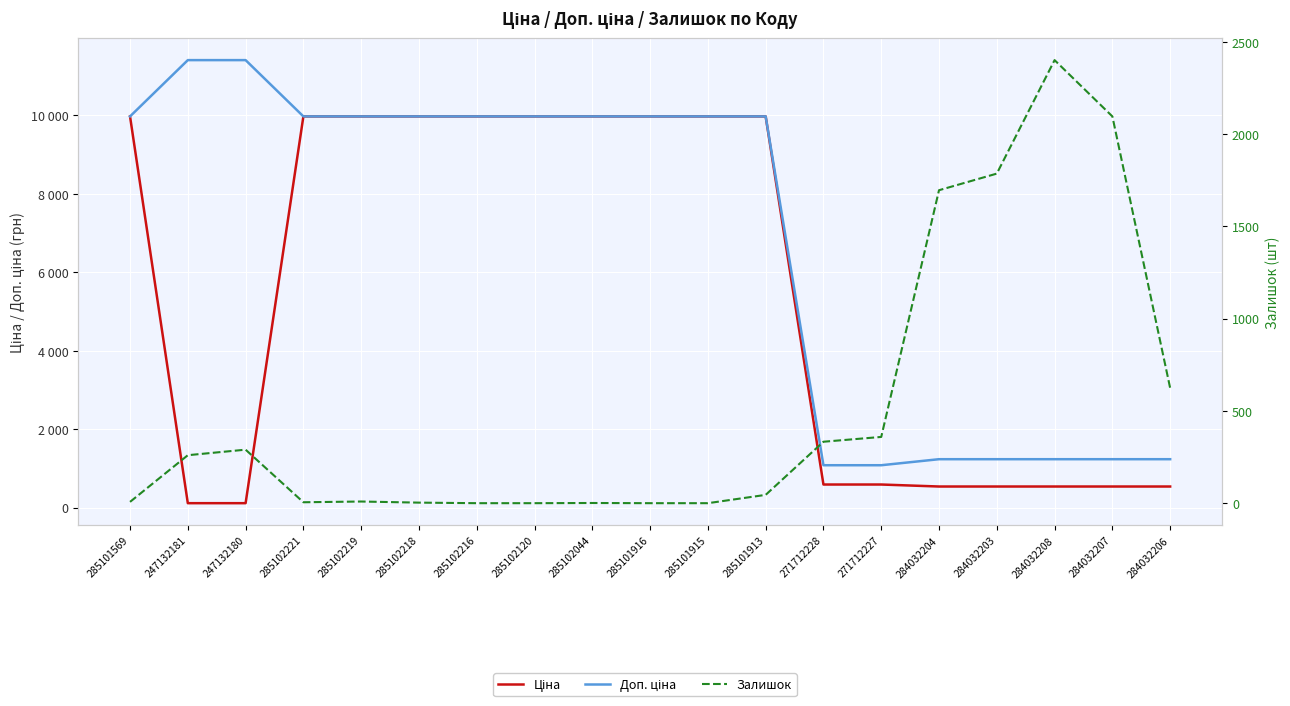

Reading left to right, what are all the values shown in this chart?

Ціна: 9975.0	114.1	114.1	9975.0	9975.0	9975.0	9975.0	9975.0	9975.0	9975.0	9975.0	9975.0	589.9	589.9	539.0	539.0	539.0	539.0	539.0
Доп. ціна: 9975.0	11410.0	11410.0	9975.0	9975.0	9975.0	9975.0	9975.0	9975.0	9975.0	9975.0	9975.0	1081.7	1081.7	1235.4	1235.4	1235.4	1235.4	1235.4
Залишок: 7.0	260.0	290.0	5.0	9.0	3.0	0.0	0.0	1.0	0.0	0.0	45.0	333.0	359.0	1696.0	1786.0	2401.0	2096.0	624.0